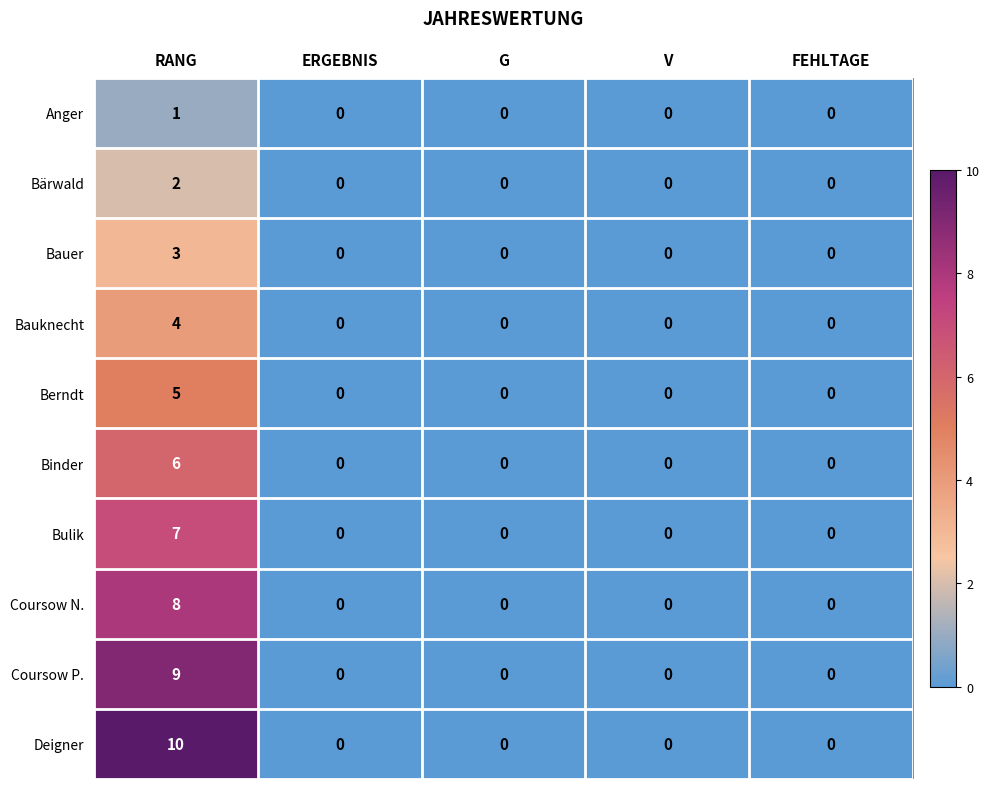

The value of Coursow P. at FEHLTAGE is 0. True or false?

True